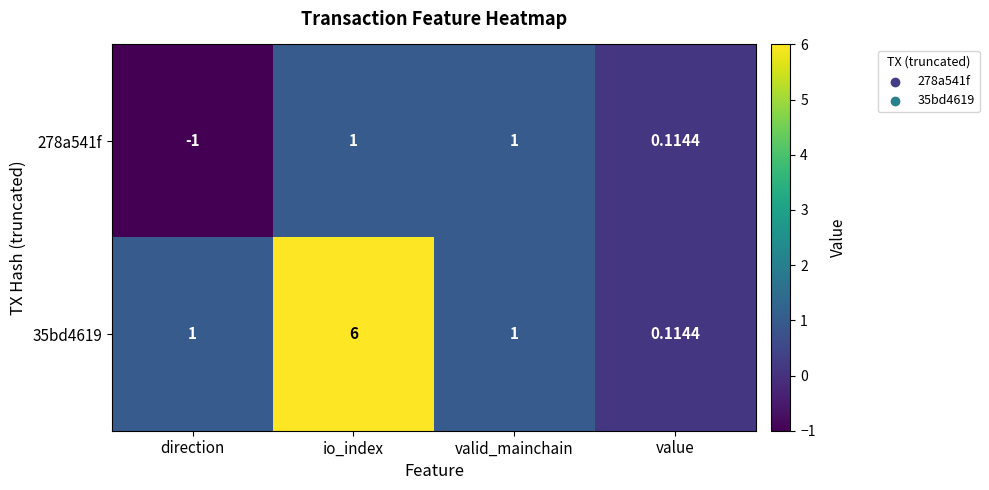

Count the number of categories in the chart.

4